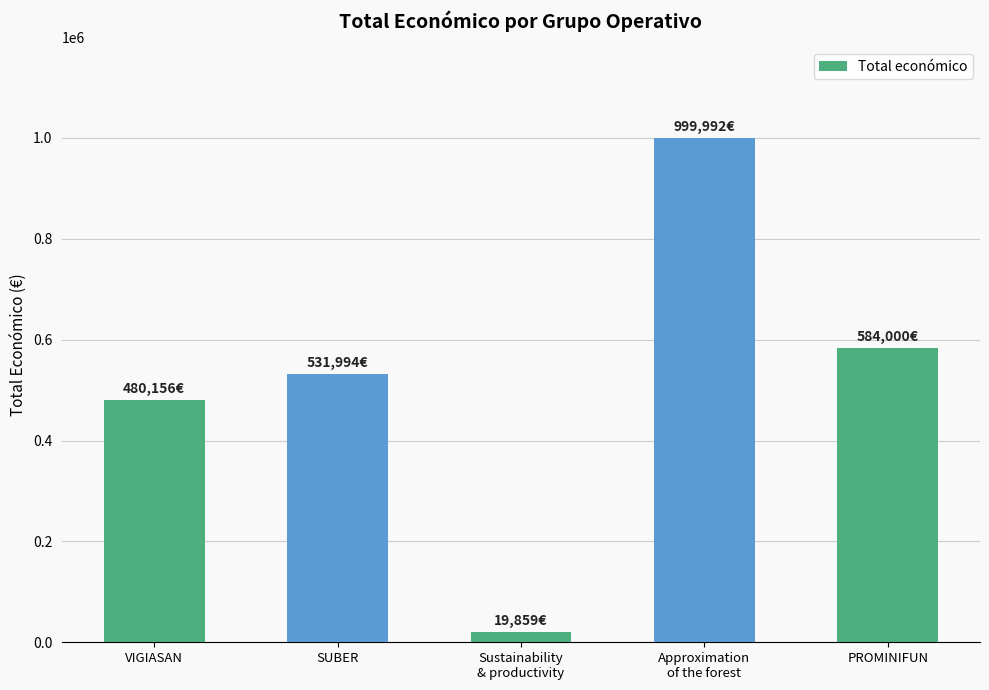

Are the bars horizontal?

No